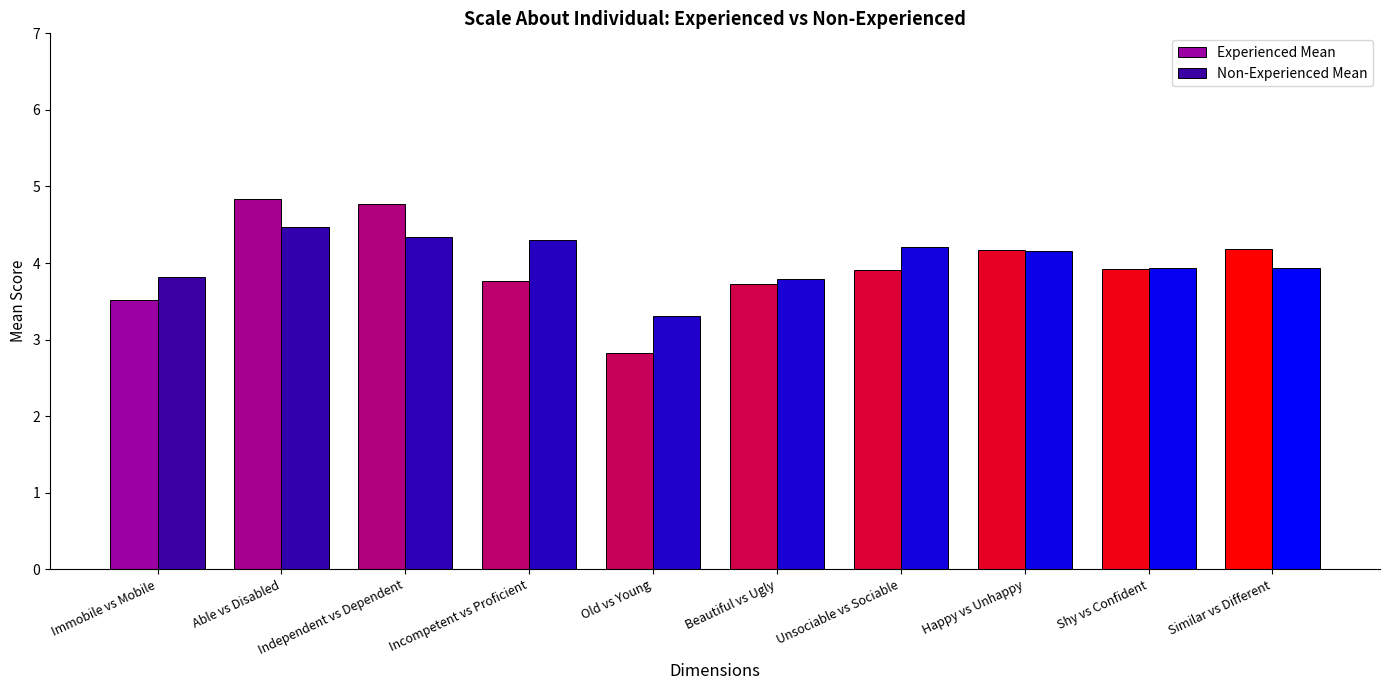

Which series has the largest total across all categories?

Non-Experienced Mean